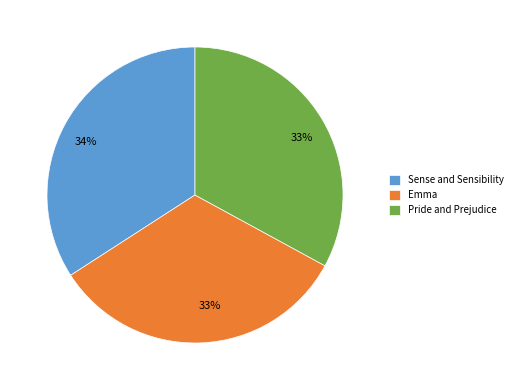

Is it true that Emma is 33% of the pie?

True